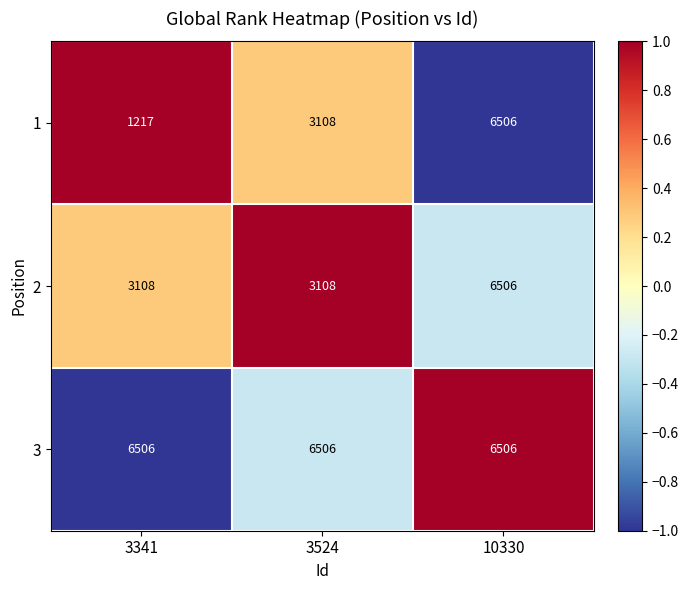

Which series changed the most between 3341 and 3524?

1